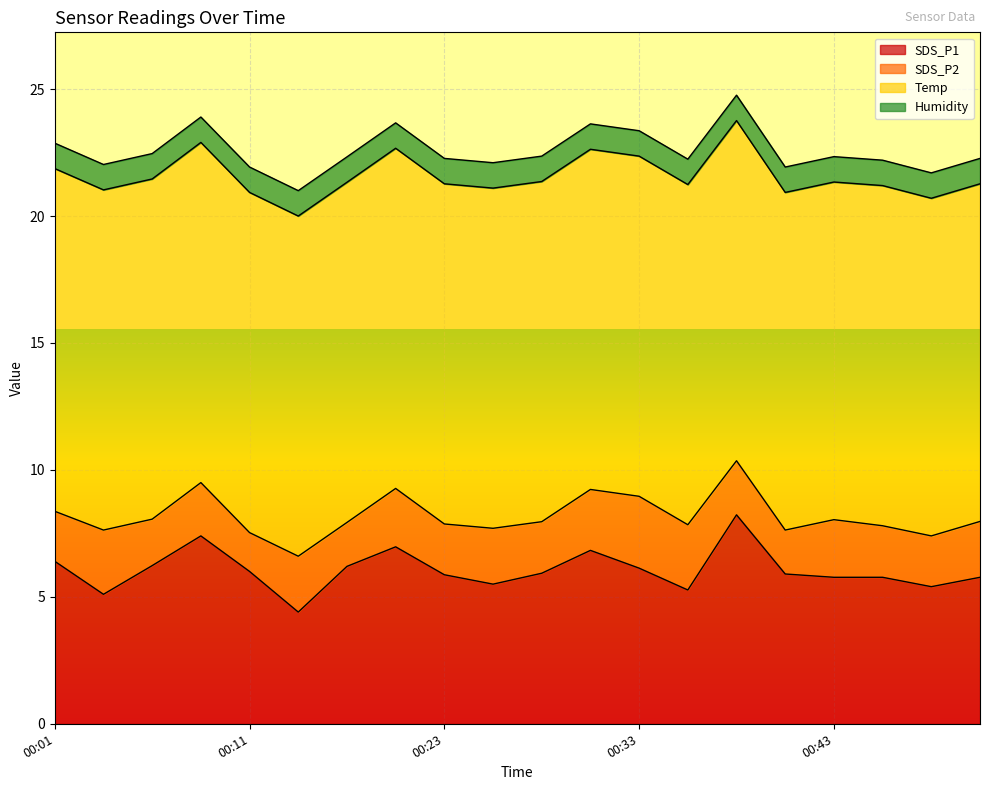

Reading right to left, what are all the values shown in this chart?

SDS_P1: 5.8	5.4	5.8	5.8	5.9	8.2	5.3	6.1	6.8	5.9	5.5	5.9	7.0	6.2	4.4	6.0	7.4	6.2	5.1	6.4
SDS_P2: 2.2	2.0	2.0	2.3	1.7	2.1	2.6	2.8	2.4	2.0	2.2	2.0	2.3	1.7	2.2	1.5	2.1	1.8	2.5	2.0
Temp: 13.3	13.3	13.4	13.3	13.3	13.4	13.4	13.4	13.4	13.4	13.4	13.4	13.4	13.4	13.4	13.4	13.4	13.4	13.4	13.5
Humidity: 1.0	1.0	1.0	1.0	1.0	1.0	1.0	1.0	1.0	1.0	1.0	1.0	1.0	1.0	1.0	1.0	1.0	1.0	1.0	1.0